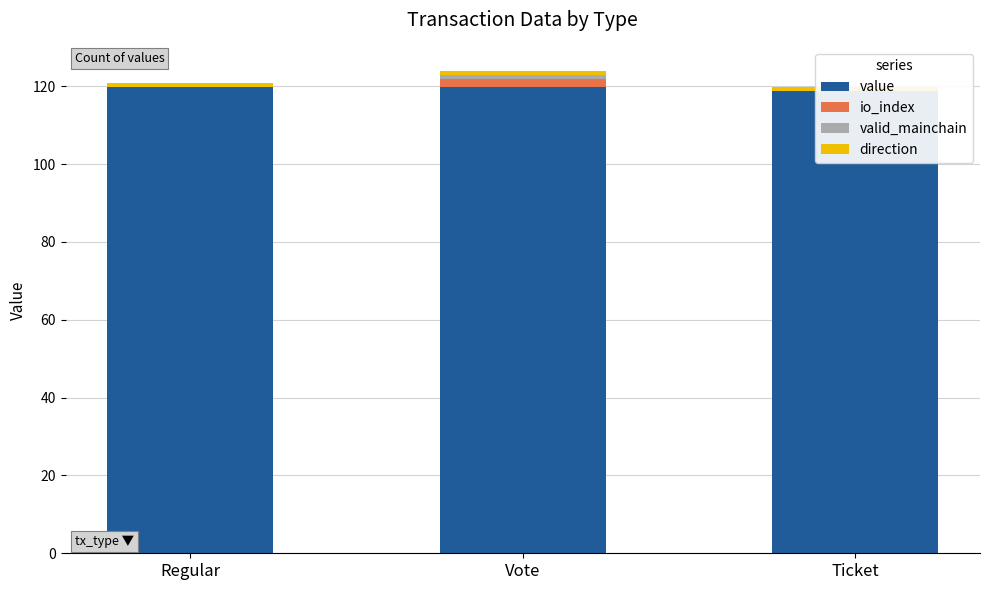

How many groups of bars are there?

3